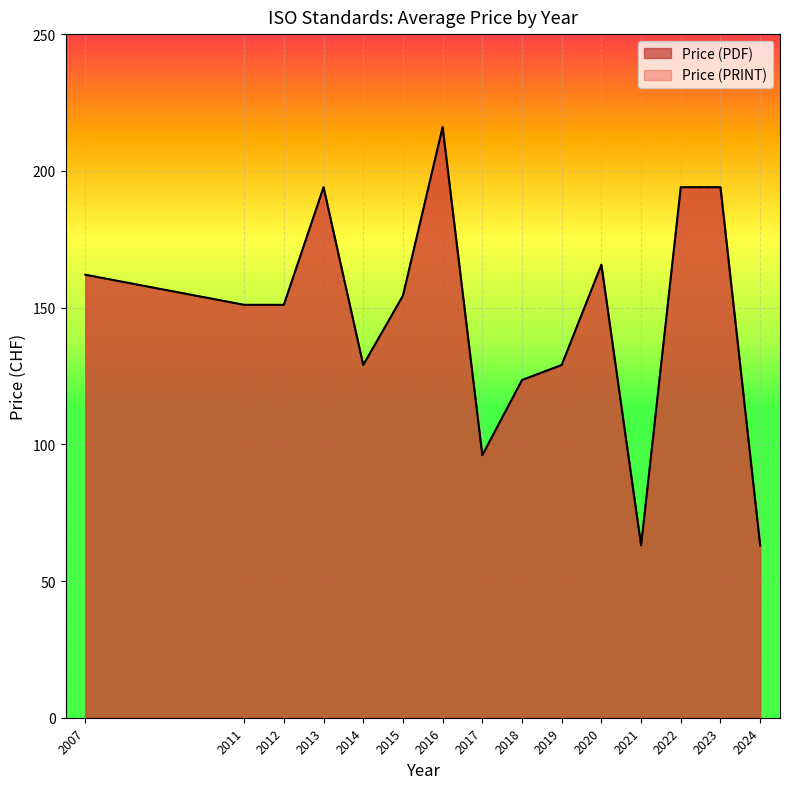

What is the value of the Price (PDF) point at the 2nd from the left?

151